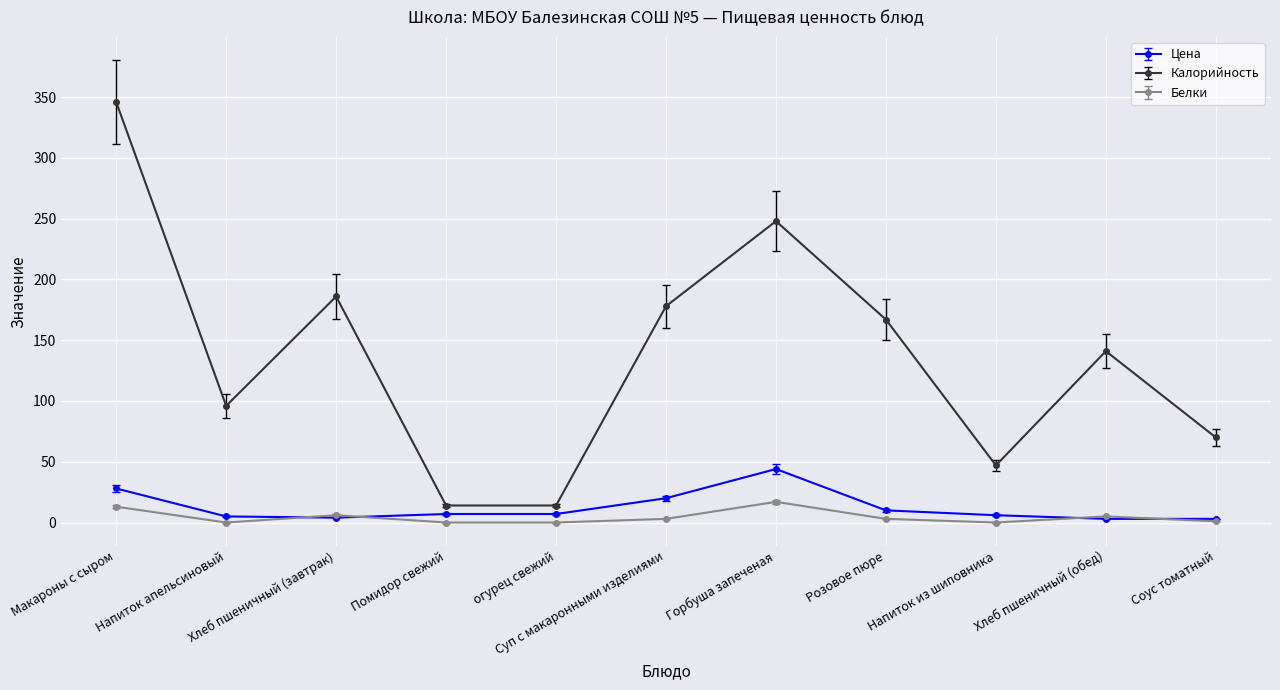

List the series in order of their peak value, highest first.

Калорийность, Цена, Белки